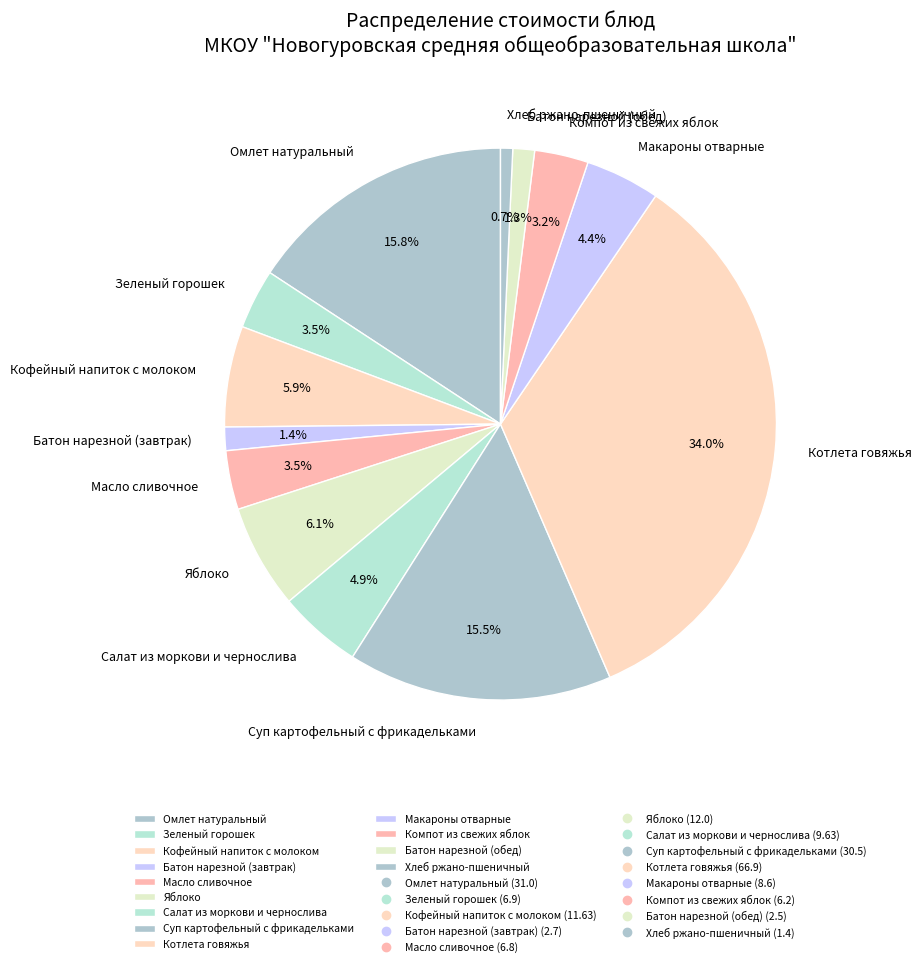

Approximately how many times larger is the value at Масло сливочное compared to Батон нарезной (обед)?

2.7